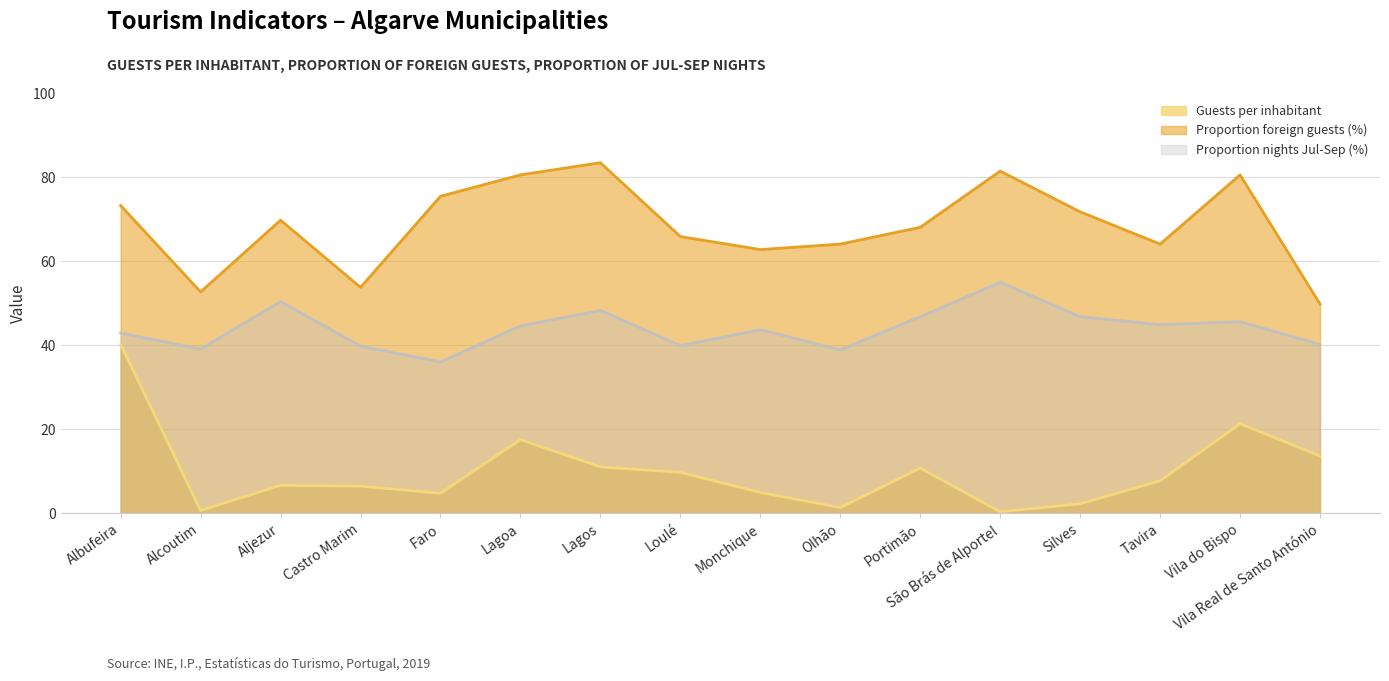

What is the maximum value for Guests per inhabitant?

40.2